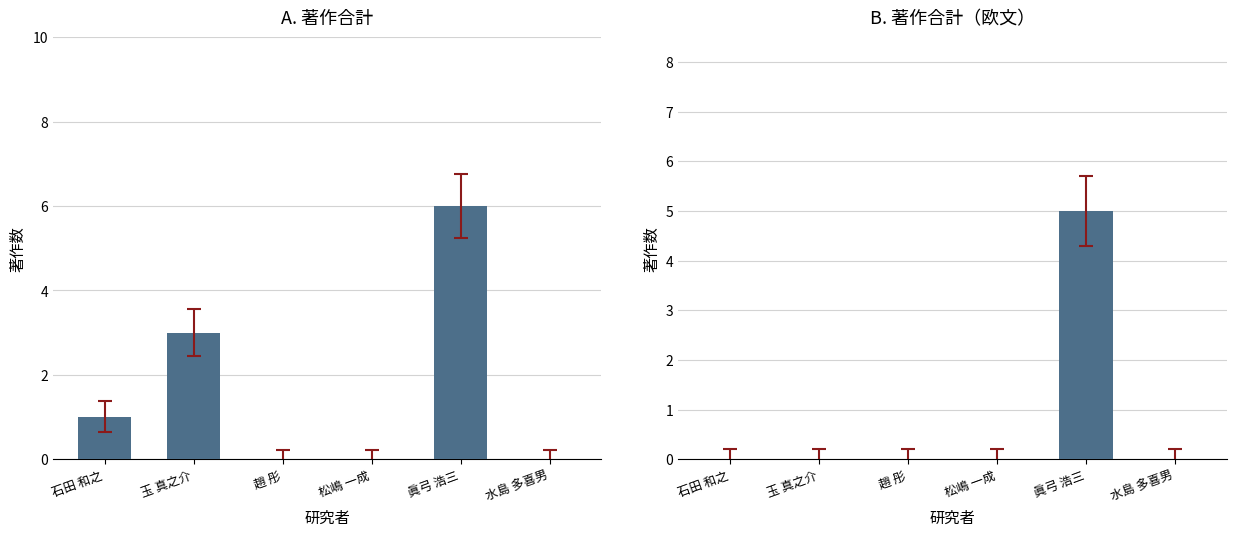

At which label does 著作合計(欧文) reach its minimum?

石田 和之